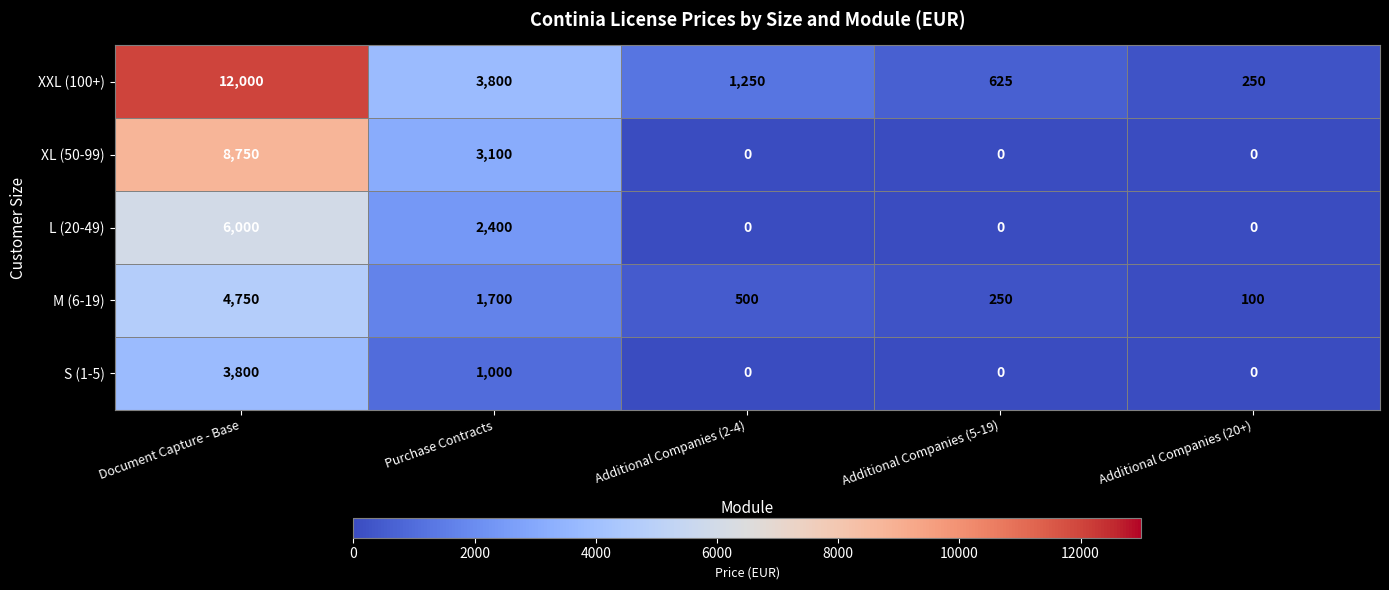

What is the highest value of the S (1-5) series?

3800